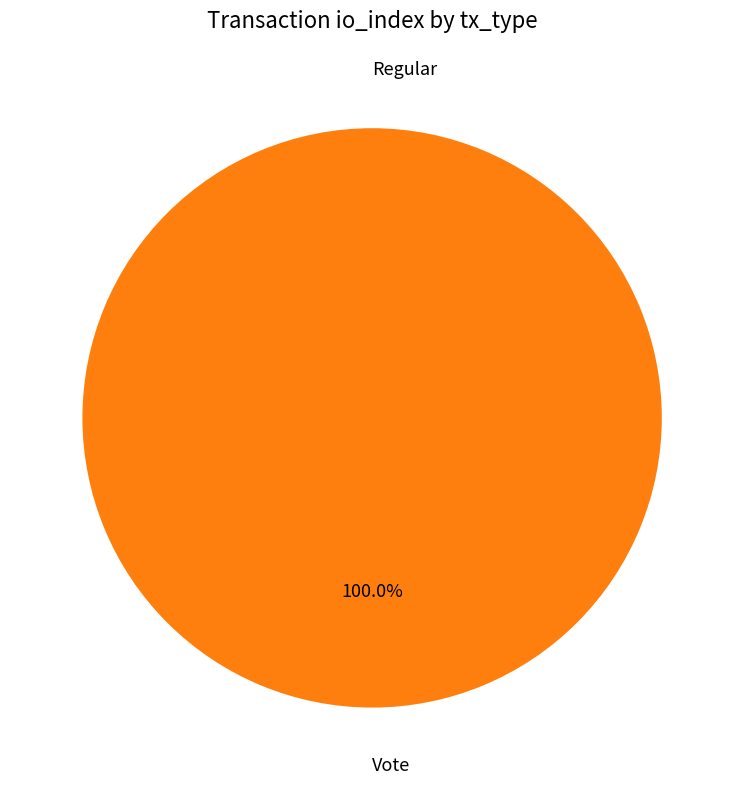

Combined, do Vote and Regular account for over 50%?

Yes